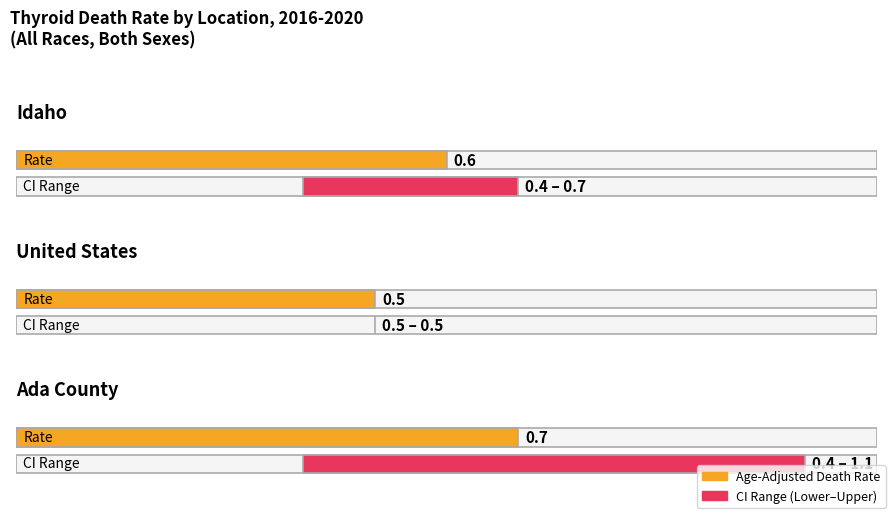

At which category is the sum across all series the highest?

Ada County